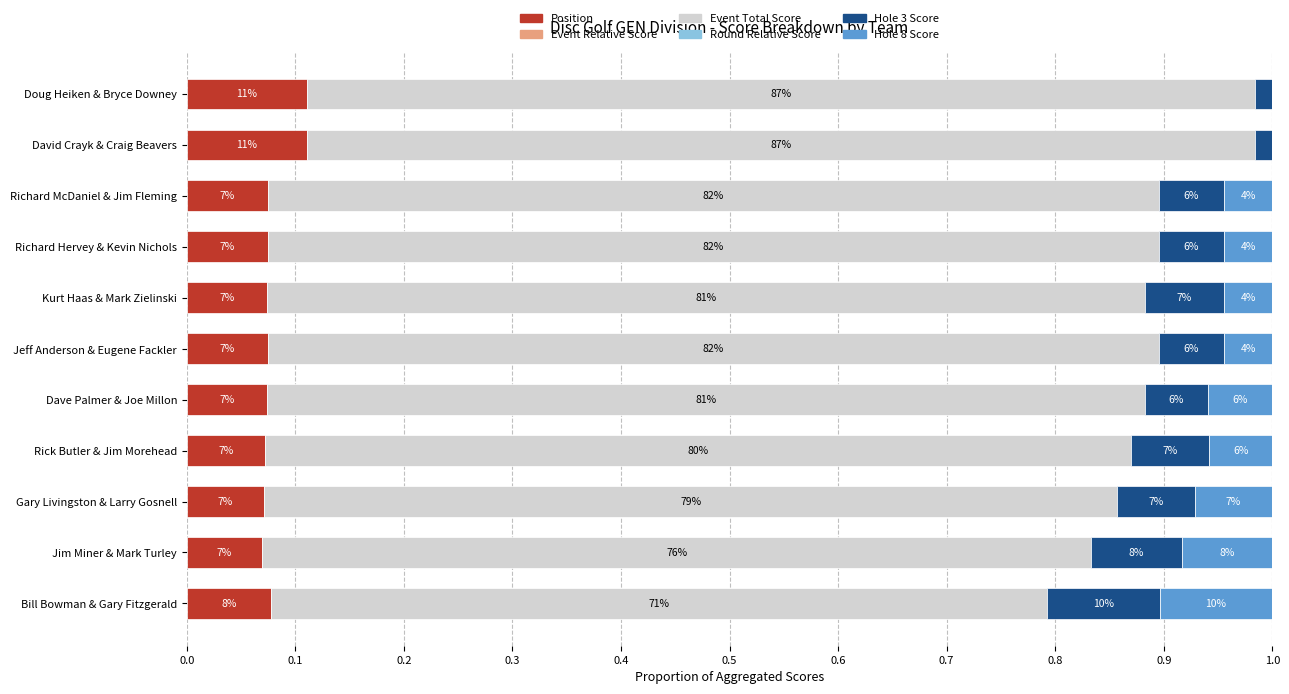

What position from the left is 1.0?

11